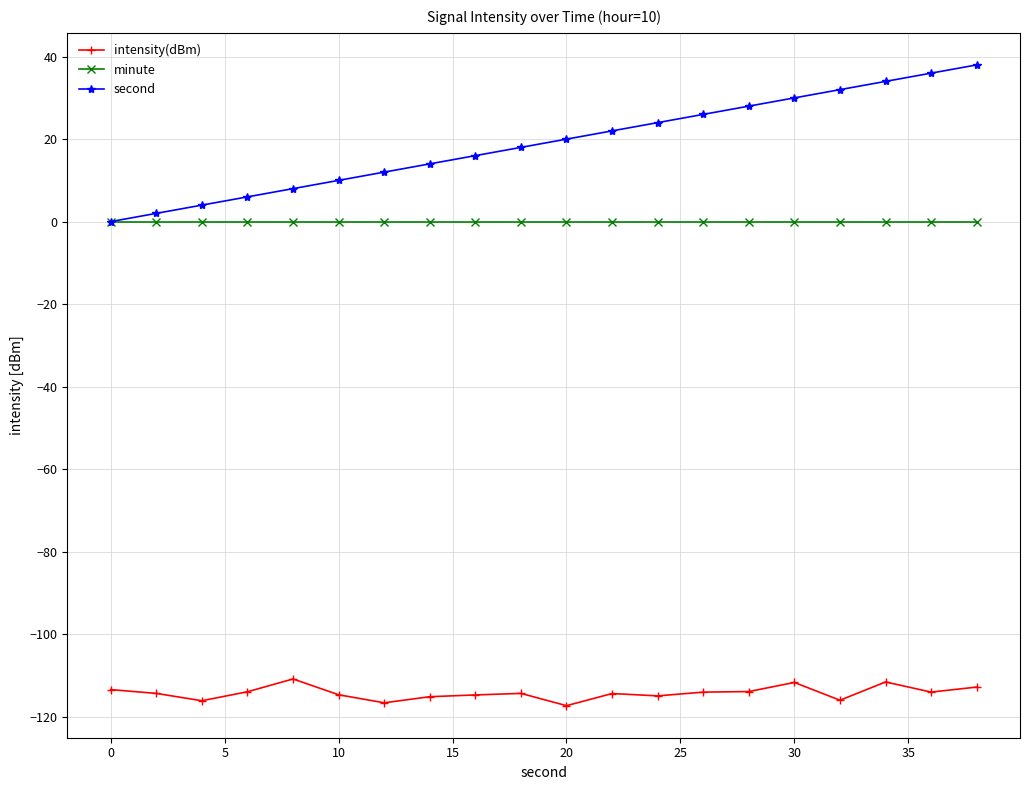

List the series in order of their peak value, lowest first.

intensity(dBm), minute, second